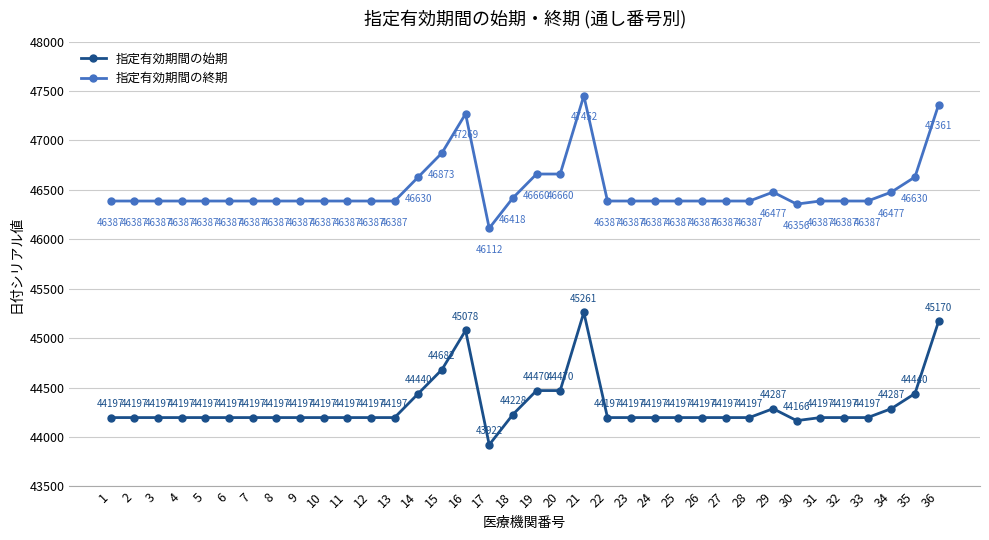

Which series has the widest spread of values?

指定有効期間の終期